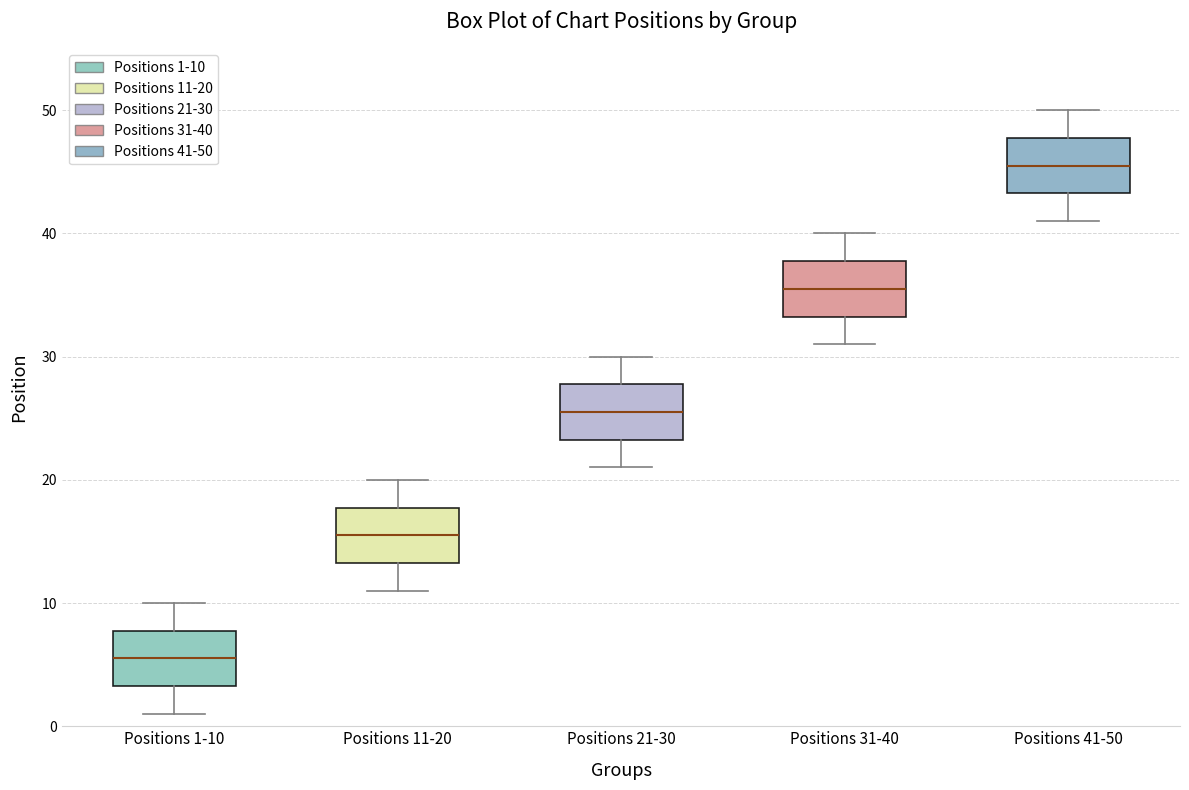

Reading left to right, read every box against the y-axis: the position of its median line, the range the box covers, and the ends of its whiskers. The values are not printed on the chart, so give them approximately, as read against the axis.

Positions 1-10: median 6, box 3 to 8, whiskers 1 to 10
Positions 11-20: median 16, box 13 to 18, whiskers 11 to 20
Positions 21-30: median 26, box 23 to 28, whiskers 21 to 30
Positions 31-40: median 36, box 33 to 38, whiskers 31 to 40
Positions 41-50: median 46, box 43 to 48, whiskers 41 to 50